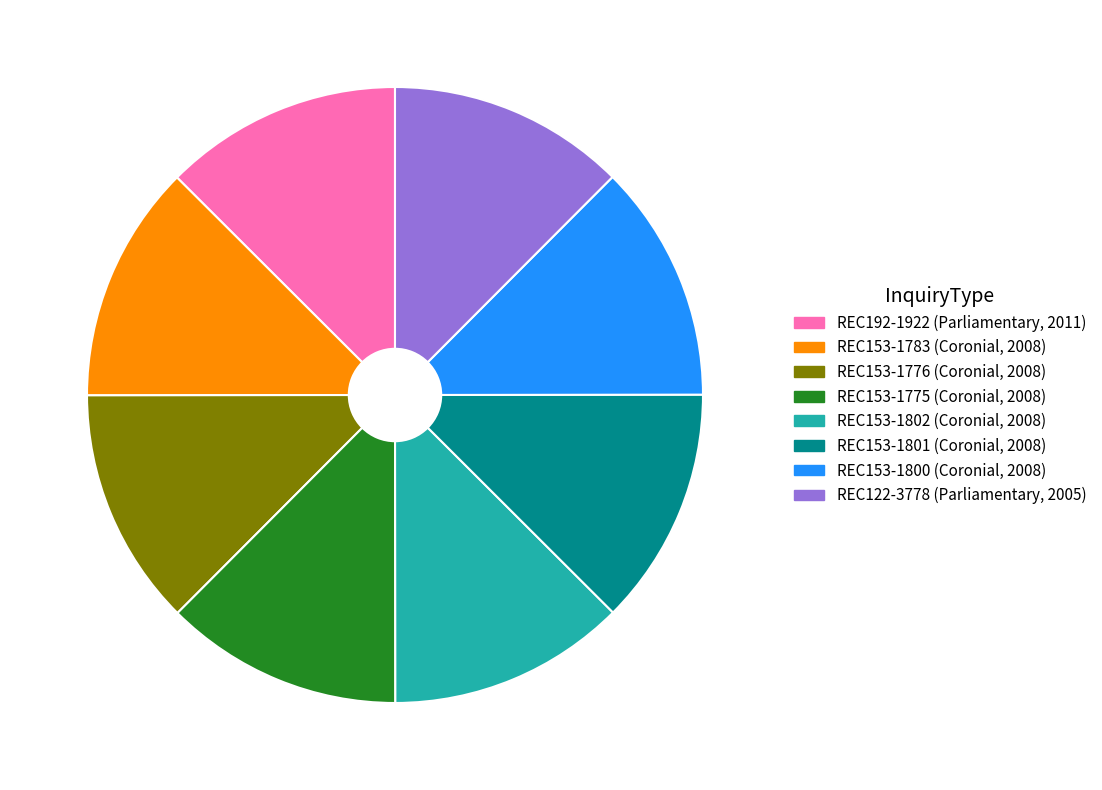

How many segments does this pie chart have?

8